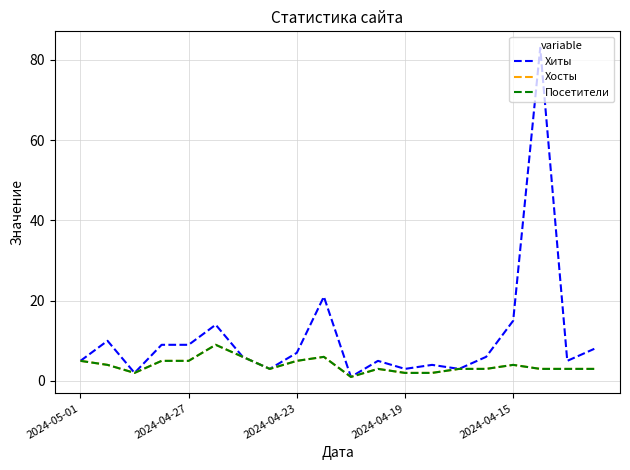

How many lines are shown in the chart?

3